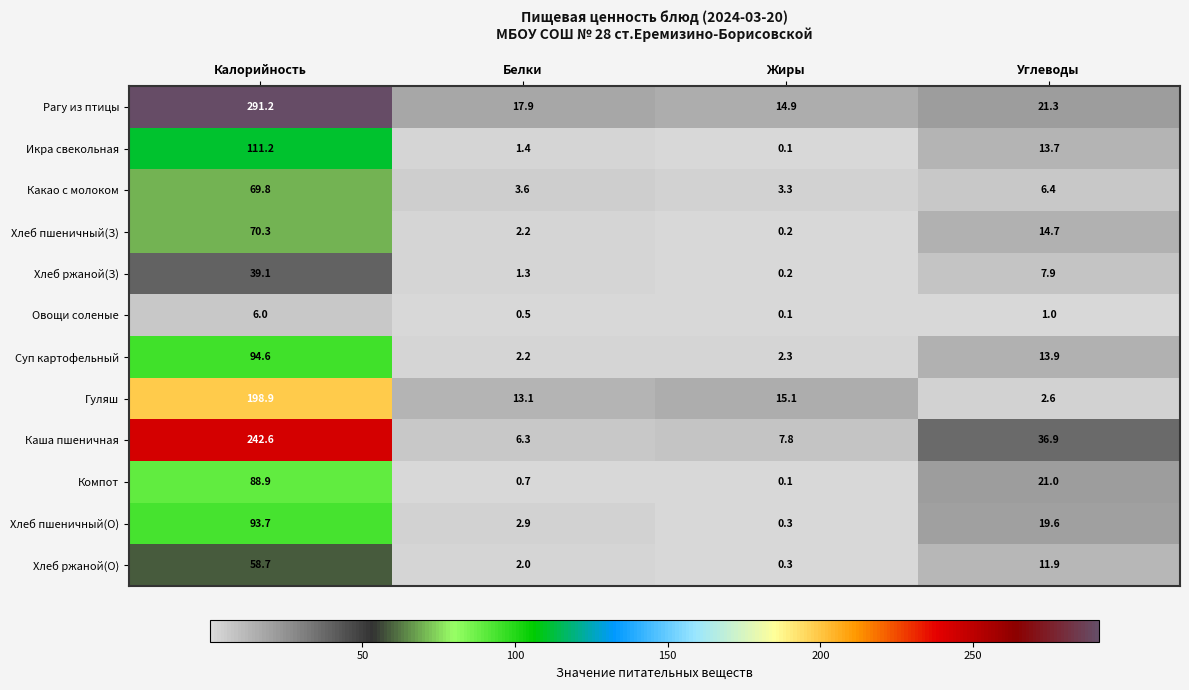

What is the average value of the Хлеб ржаной(З) series?

12.1